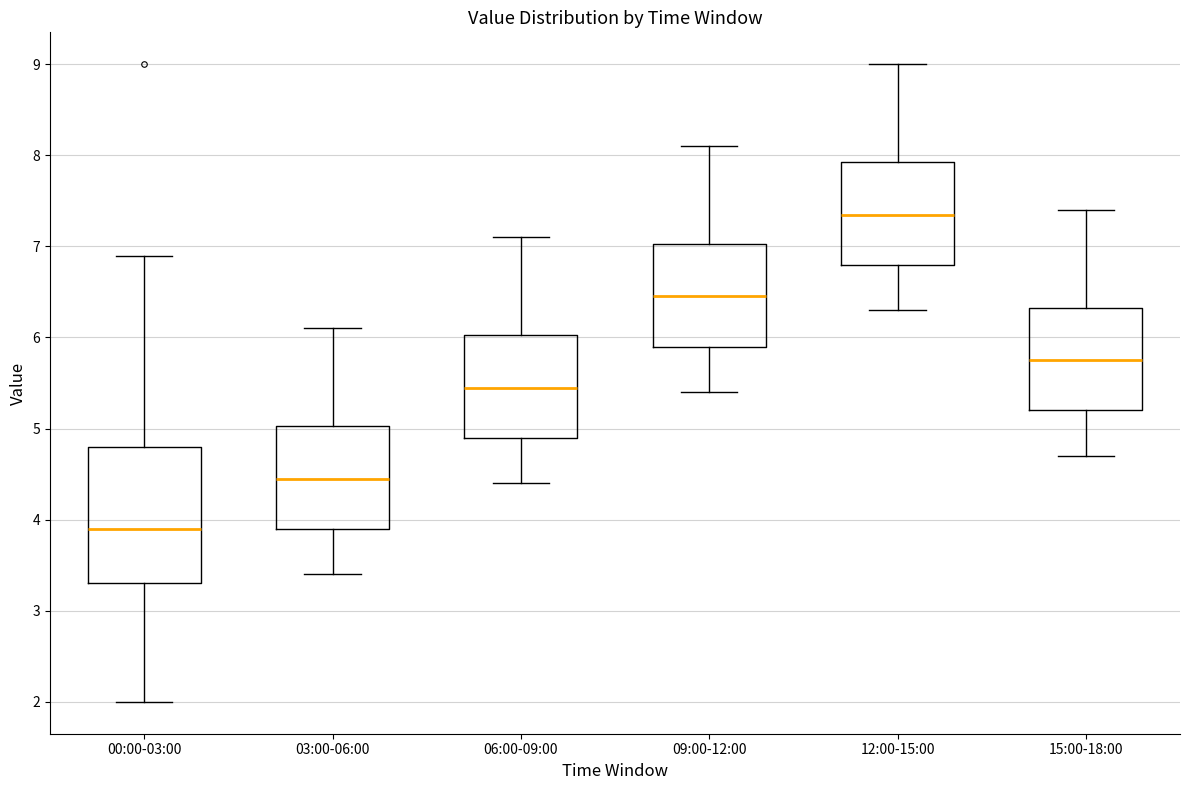

Which box's median line is the lowest?

00:00-03:00